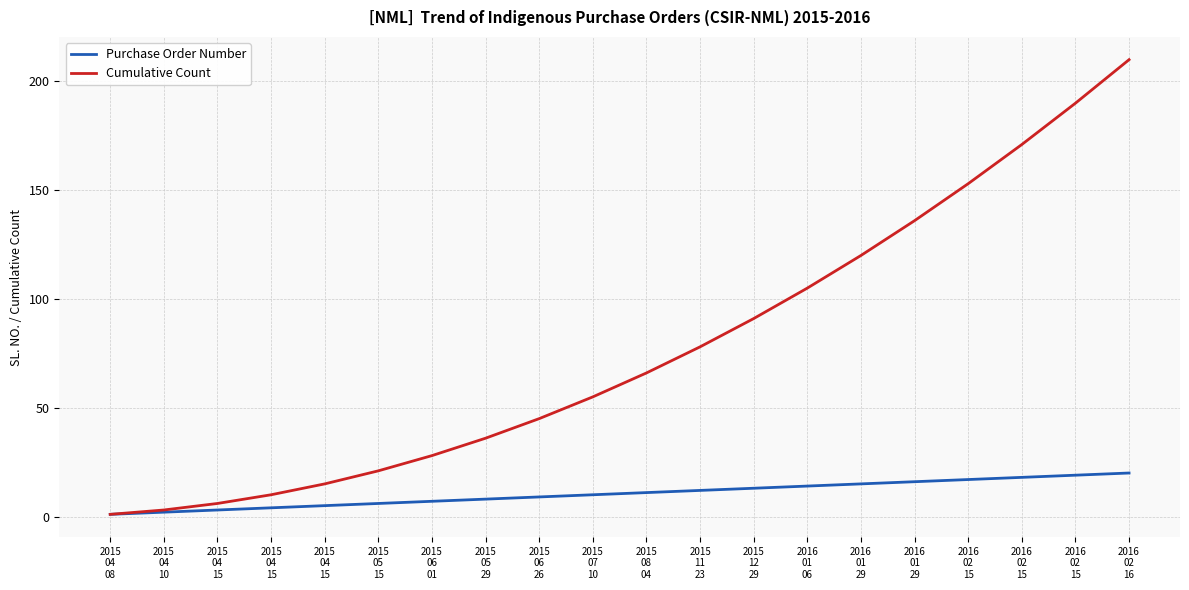

True or false: Cumulative Count and Purchase Order Number intersect in this chart.

False